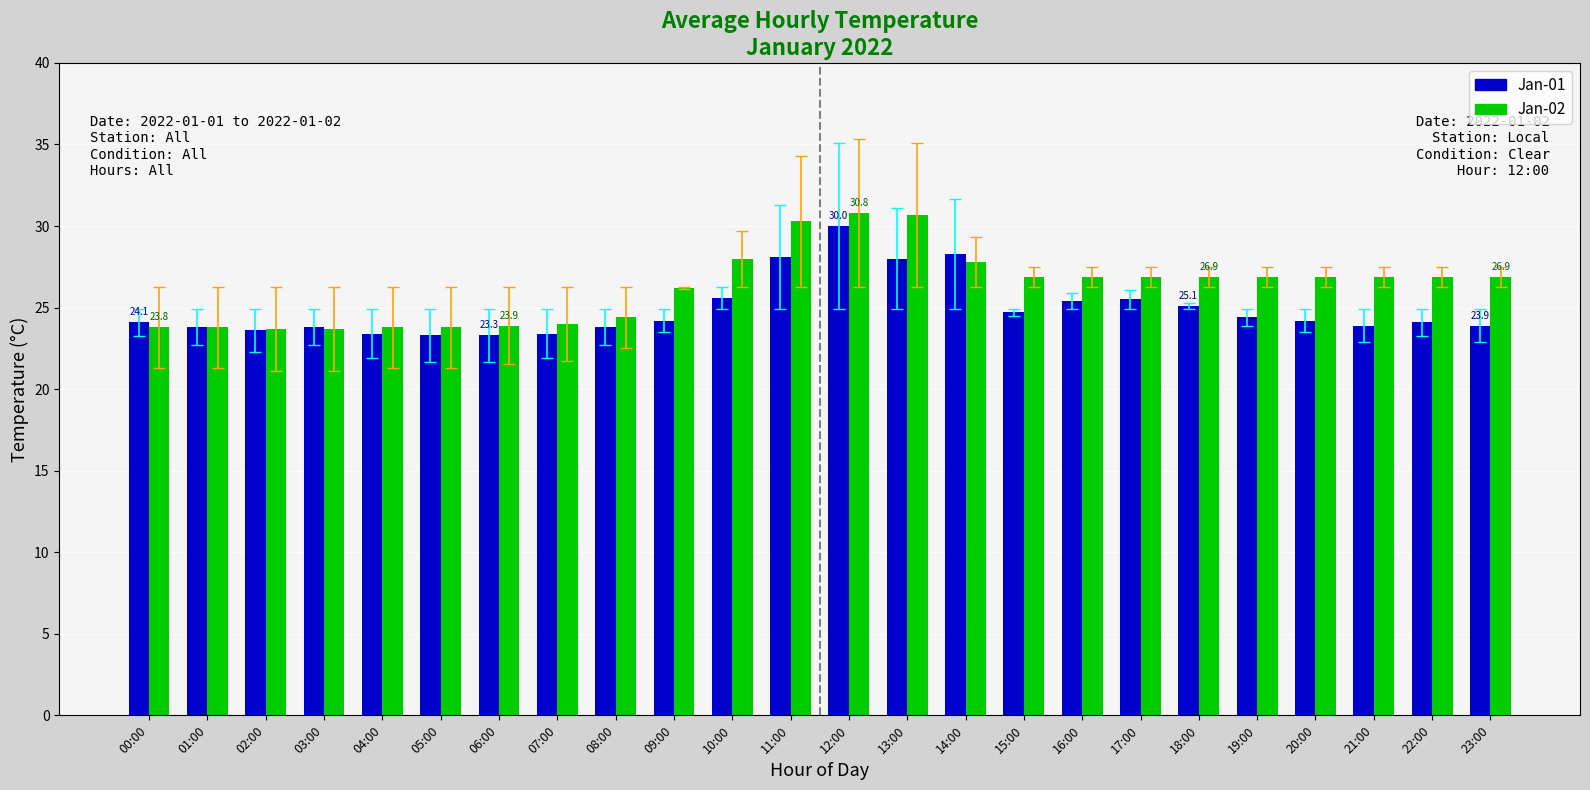

What is the sum of all Jan-01 values?

597.9